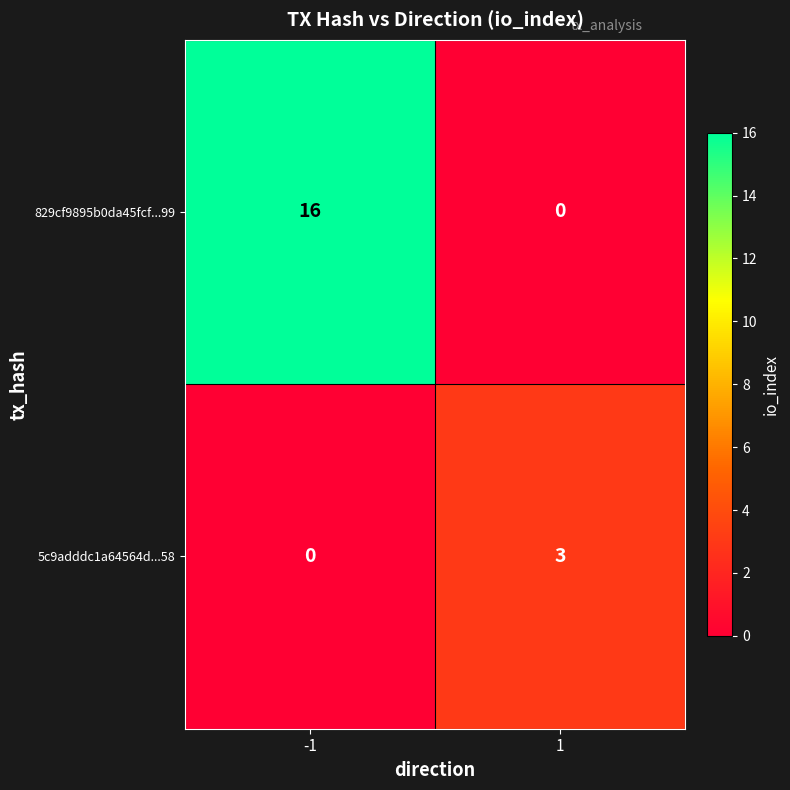

What is the difference between the 5c9adddc1a64564d...58 values at -1 and 1?

3